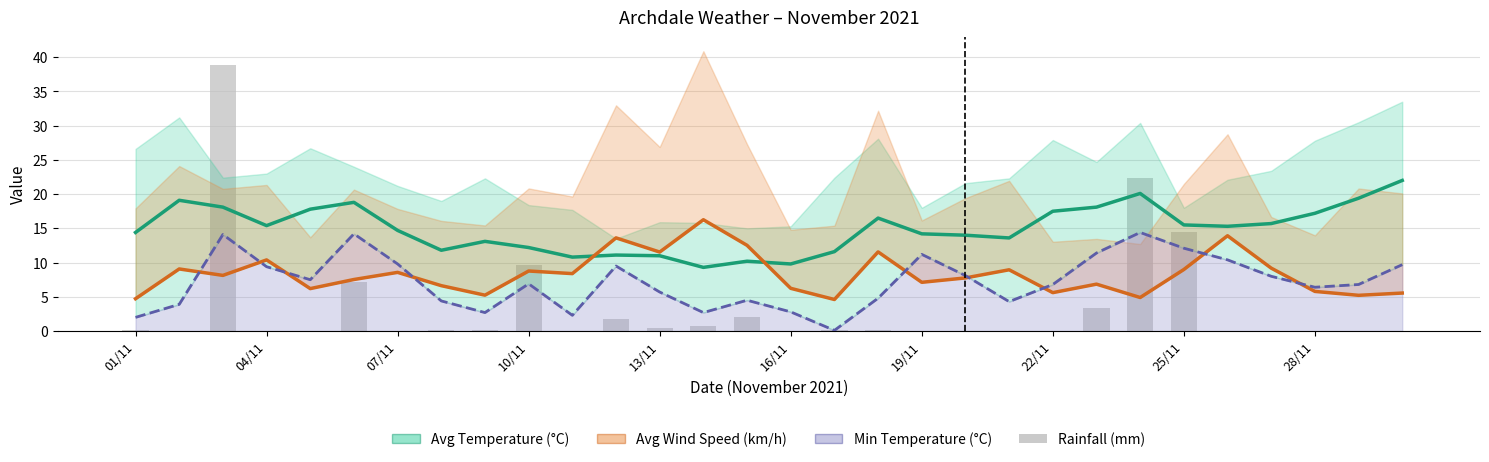

What is the difference between the second highest and minimum values in the Min Temperature (°C) series?

14.1